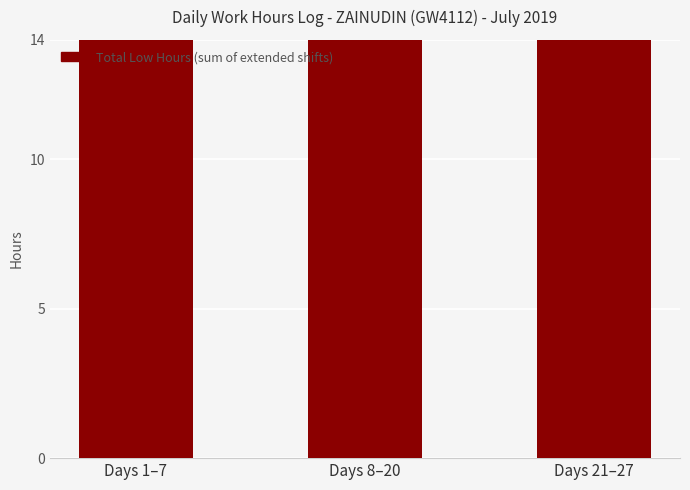

What is the average value?

28.6